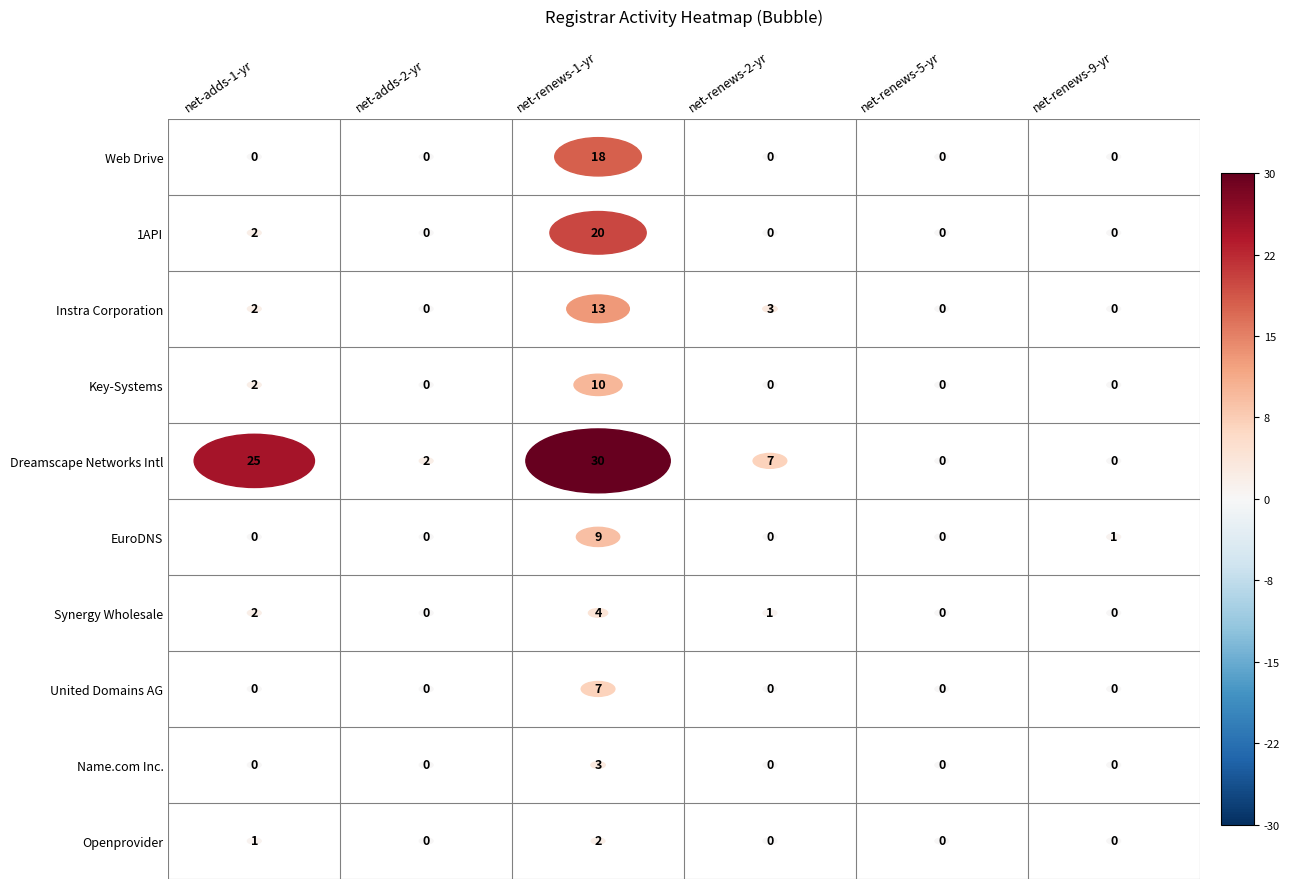

How many values in Instra Corporation are above zero?

3